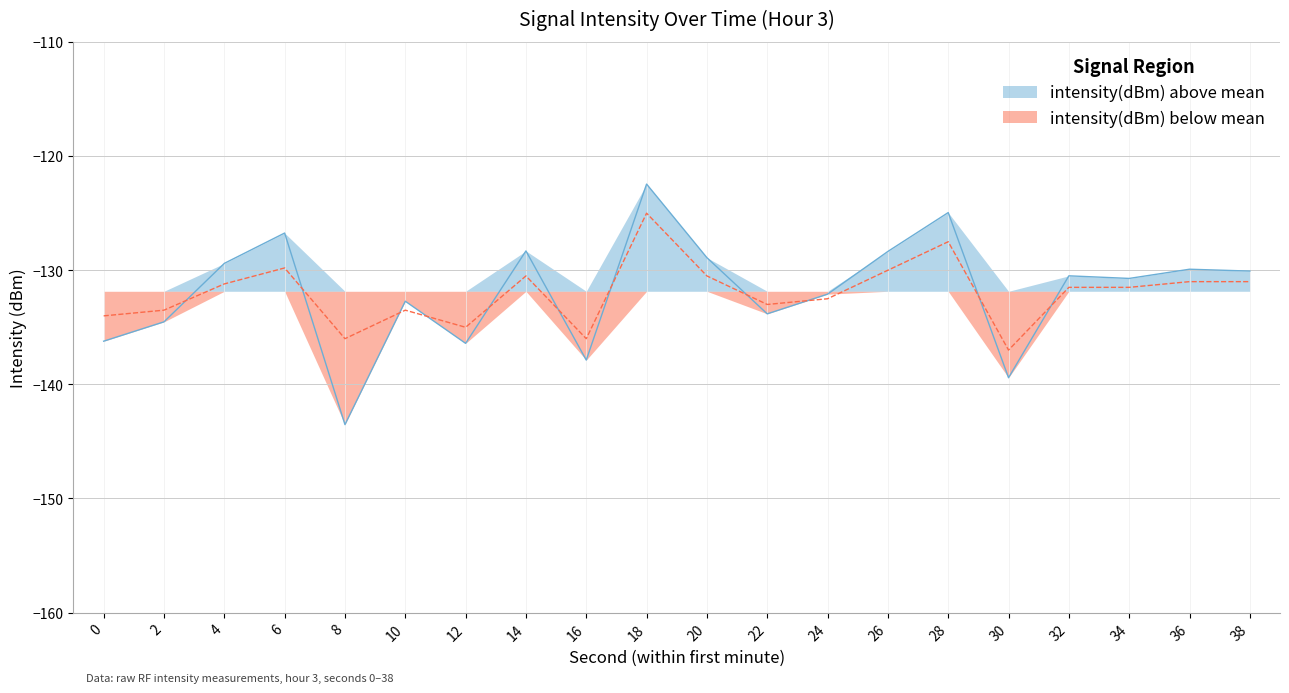

What is the sum of the intensity_smooth values at 16 and 32?

-267.5